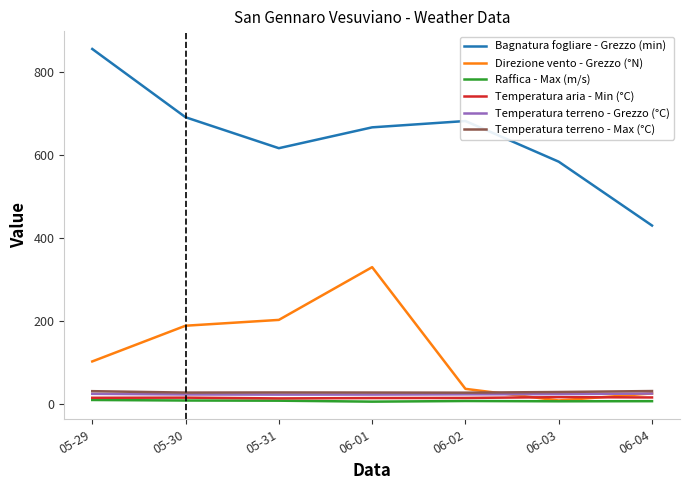

Where is Direzione vento - Grezzo (°N) nearest to the value 168?

05-30